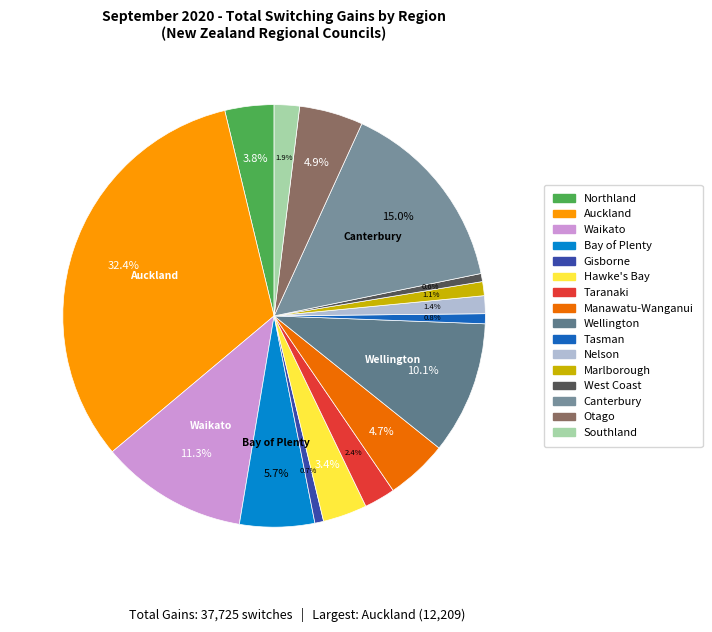

What percentage is the Auckland slice, to the nearest percent?

32%